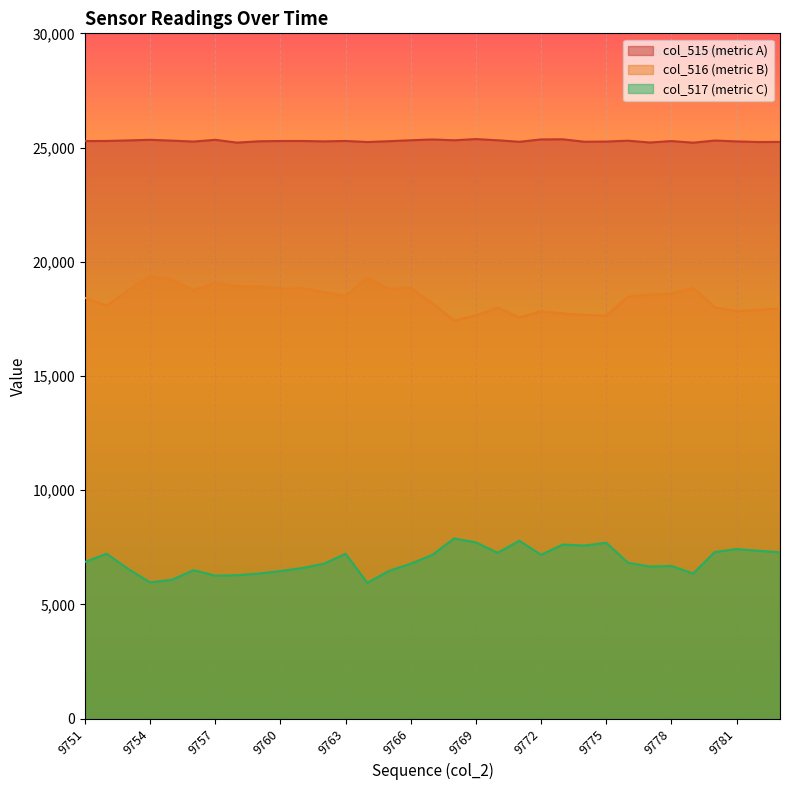

Between 9778 and 9758, which is larger?

9778